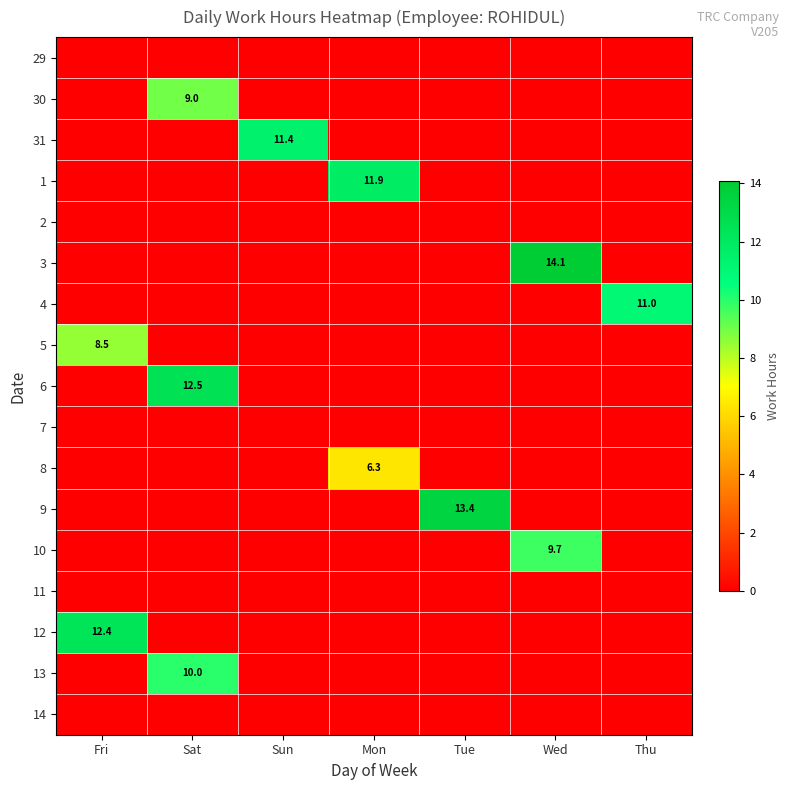

True or false: 8 has a value of 6.3 at Mon.

True